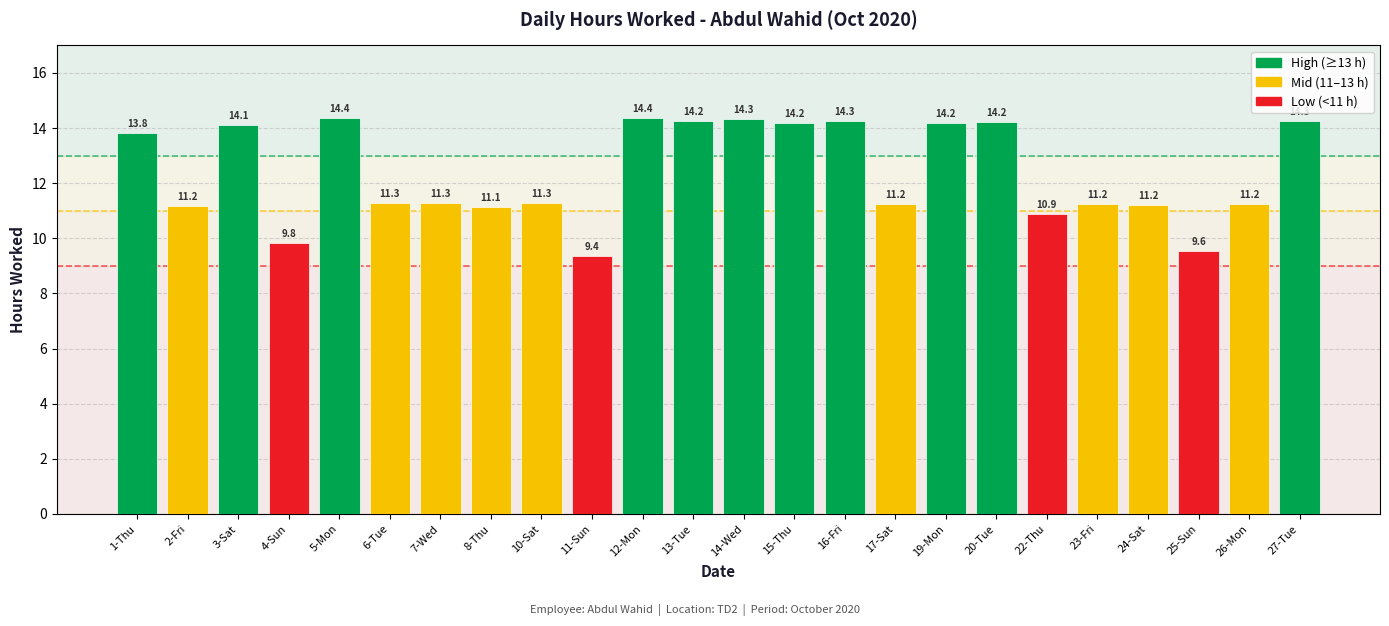

Which has a higher value, 10-Sat or 19-Mon?

19-Mon